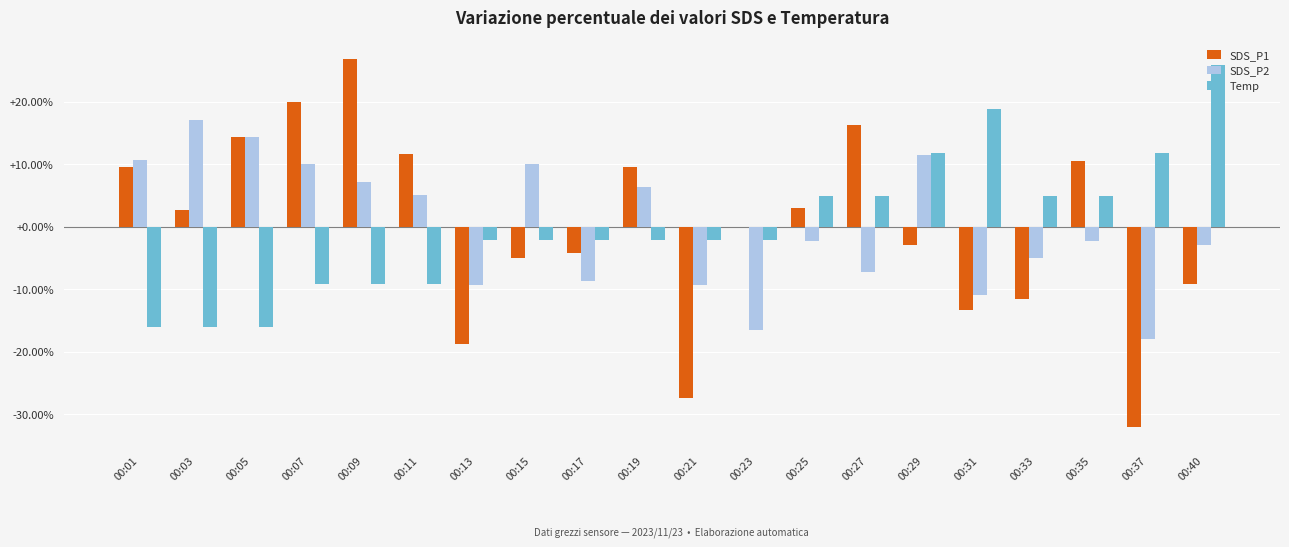

What is the sum of the SDS_P1 values at 00:31 and 00:17?

-17.6